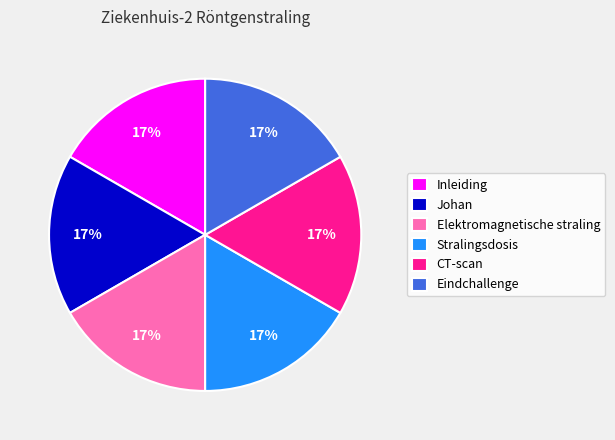

True or false: Inleiding accounts for 17% of the total.

True